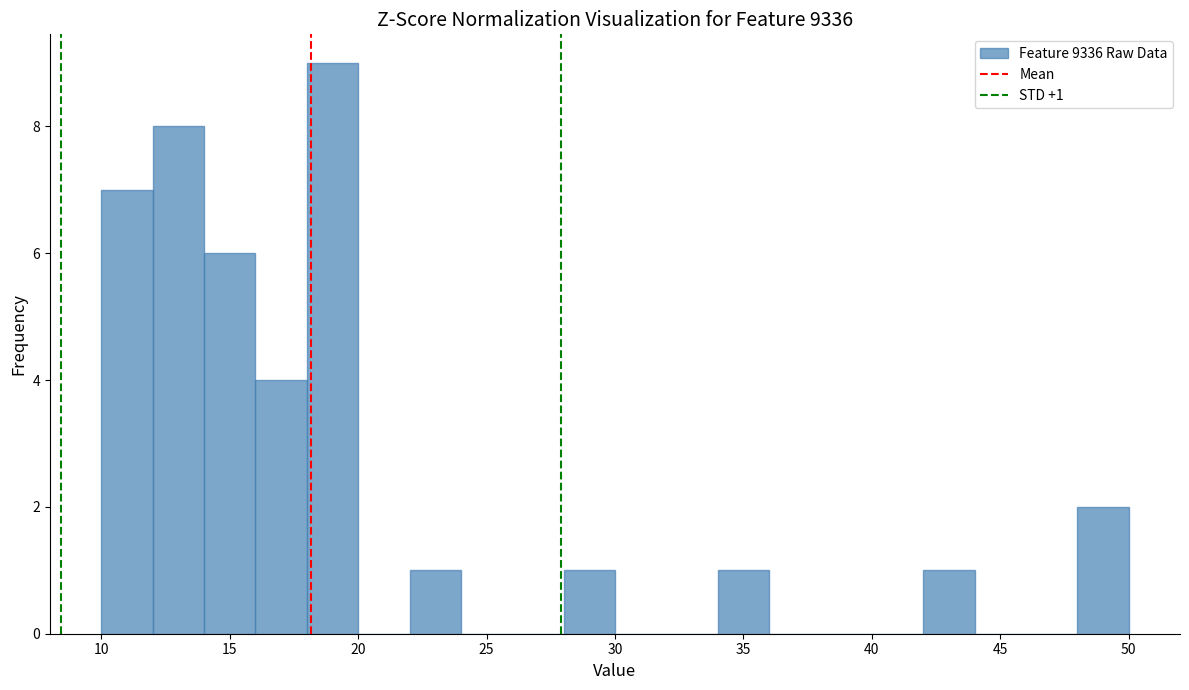

Which range on the x-axis has the tallest bar?

18 to 20